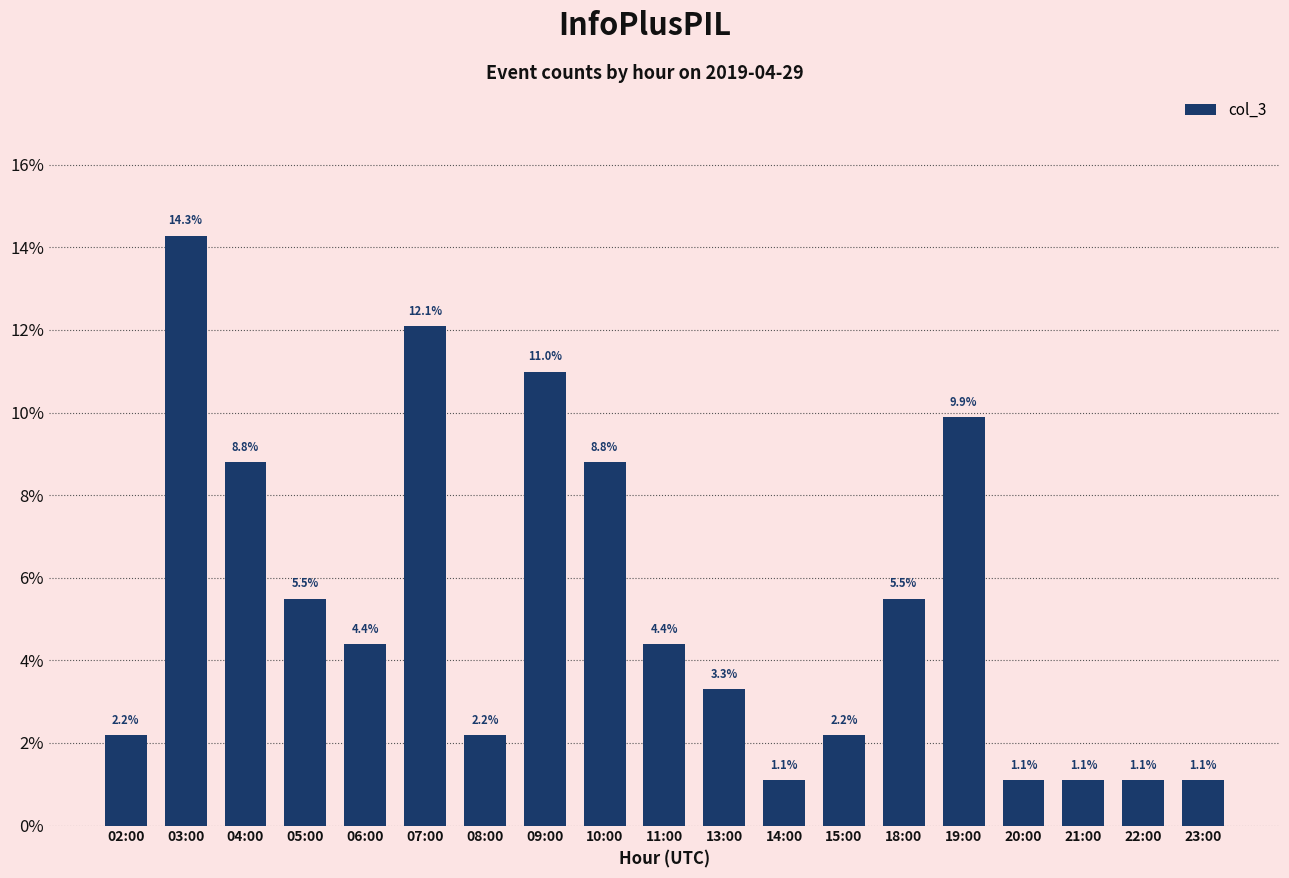

Are the bars horizontal?

No